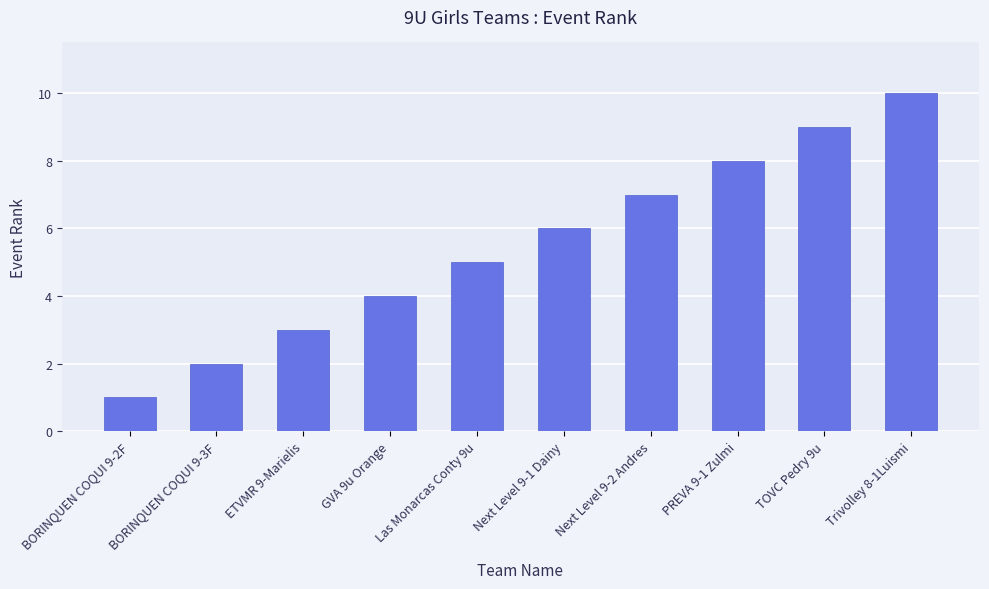

What is the average value?

6